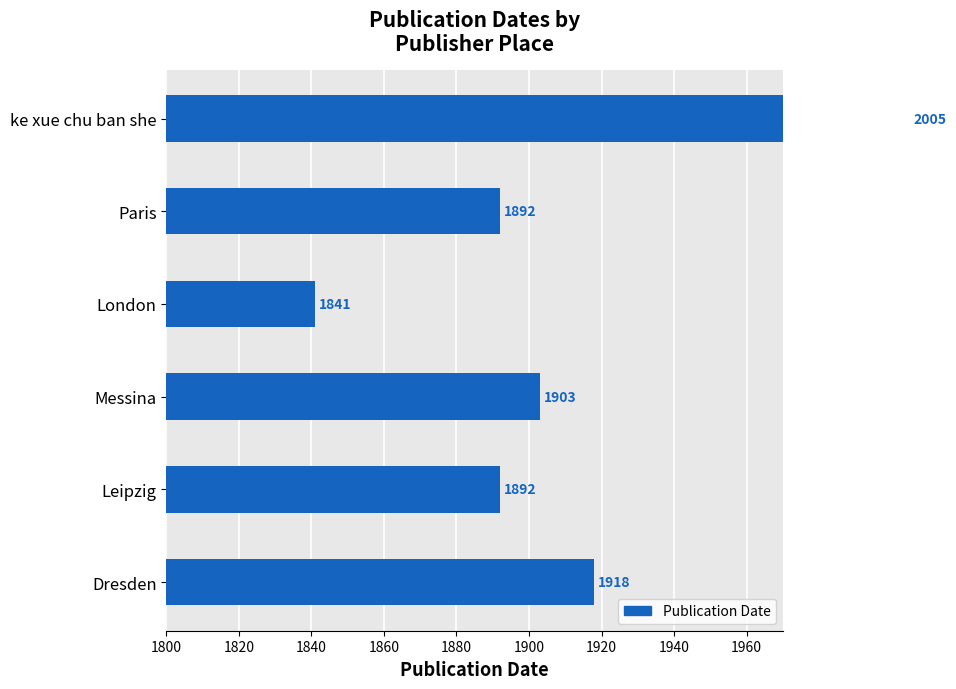

Does the chart contain any negative values?

No